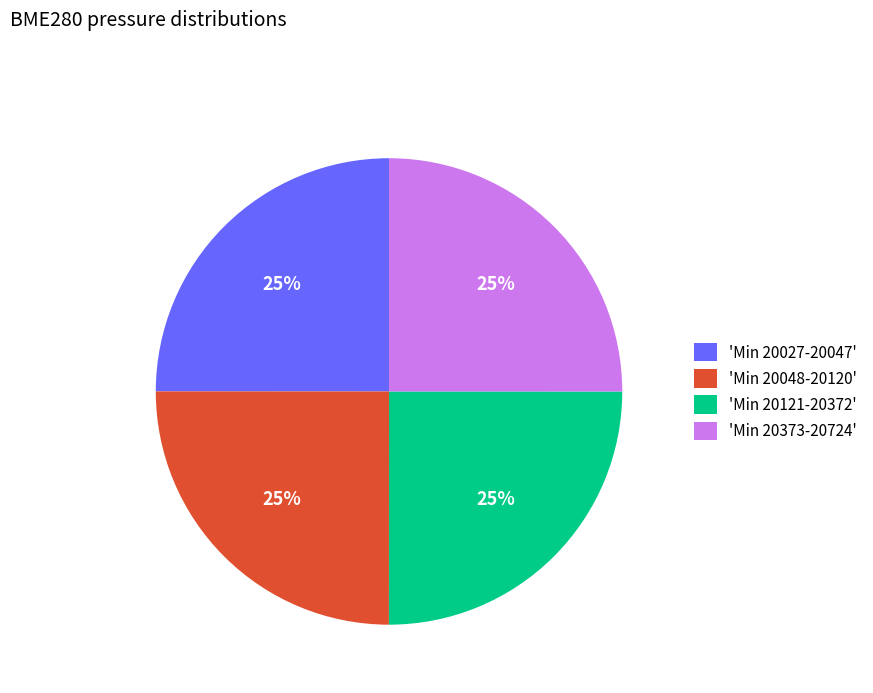

Approximately how many times larger is the value at 'Min 20121-20372' compared to 'Min 20027-20047'?

1.0